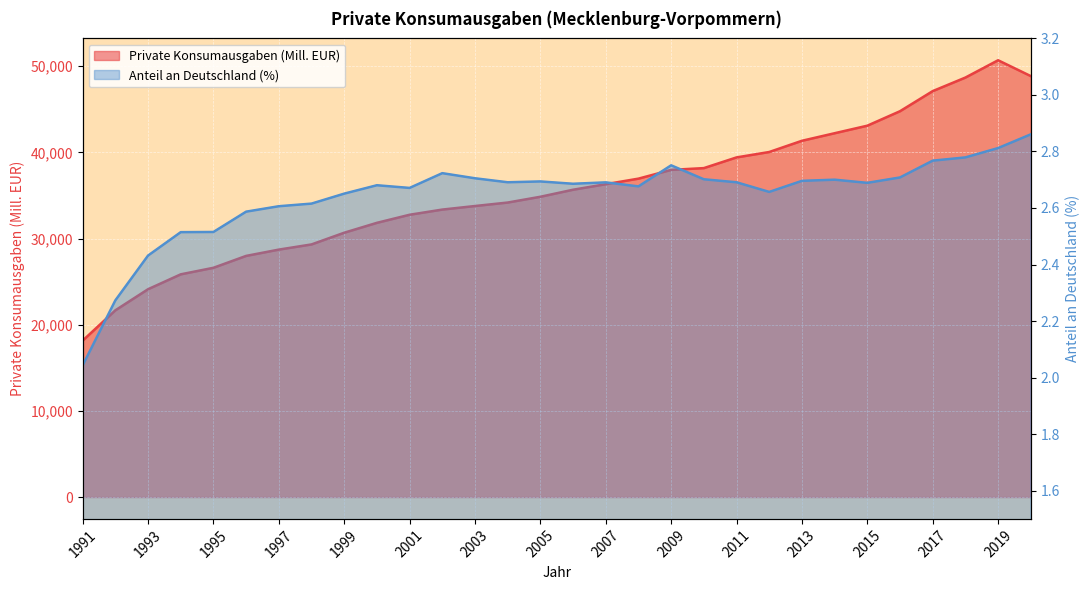

What is the difference between the Anteil an Deutschland (%) values at 2017 and 1996?

0.2